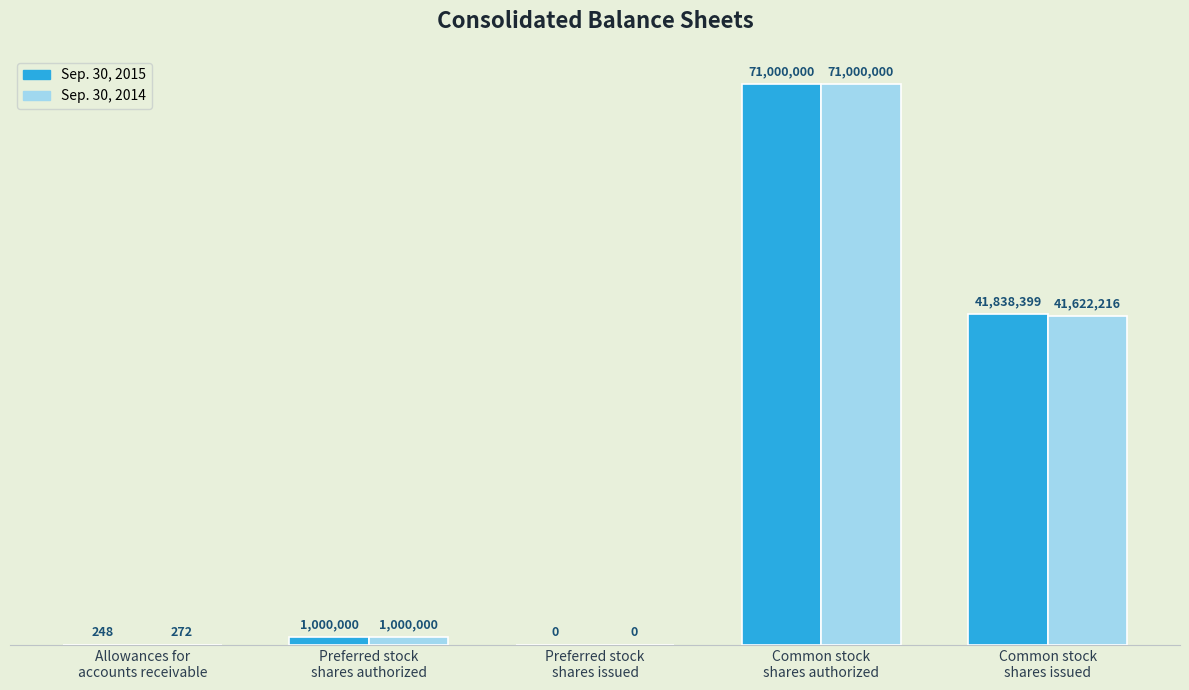

What is the label of the 4th bar from the right?

Preferred stock
shares authorized